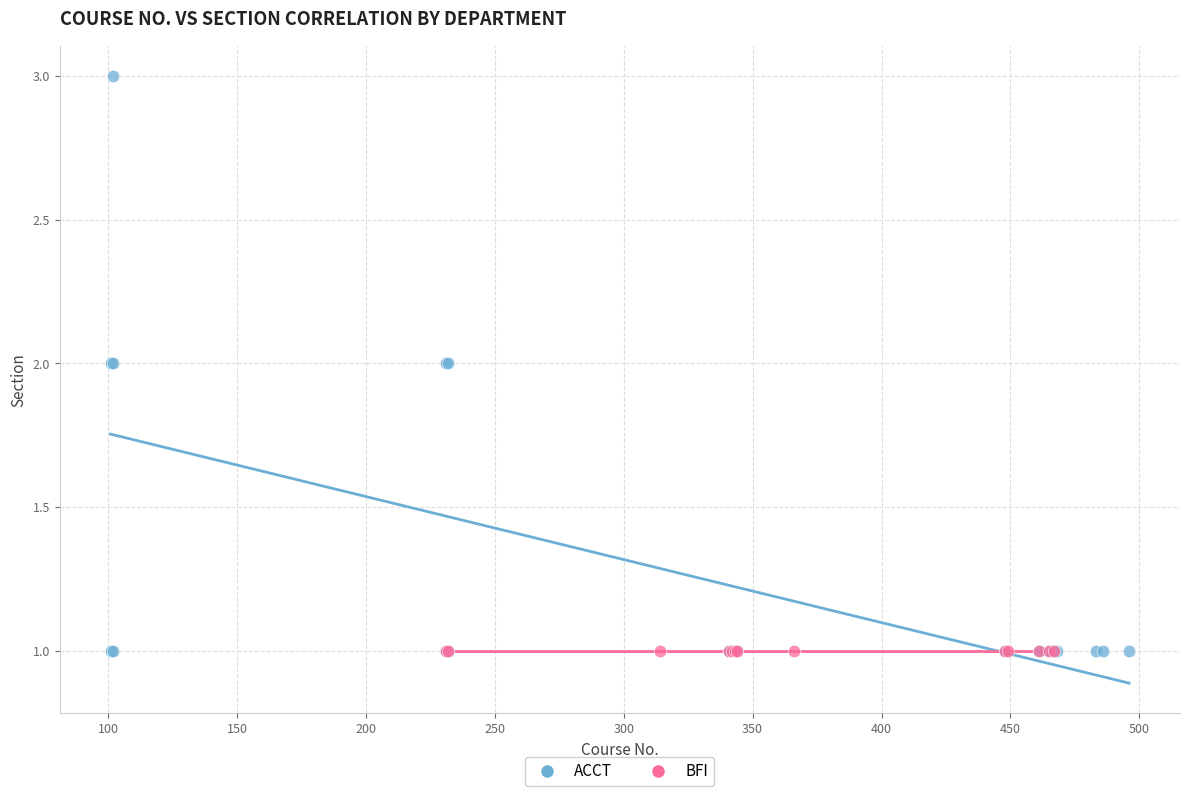

Which series contains the highest Y value?

ACCT